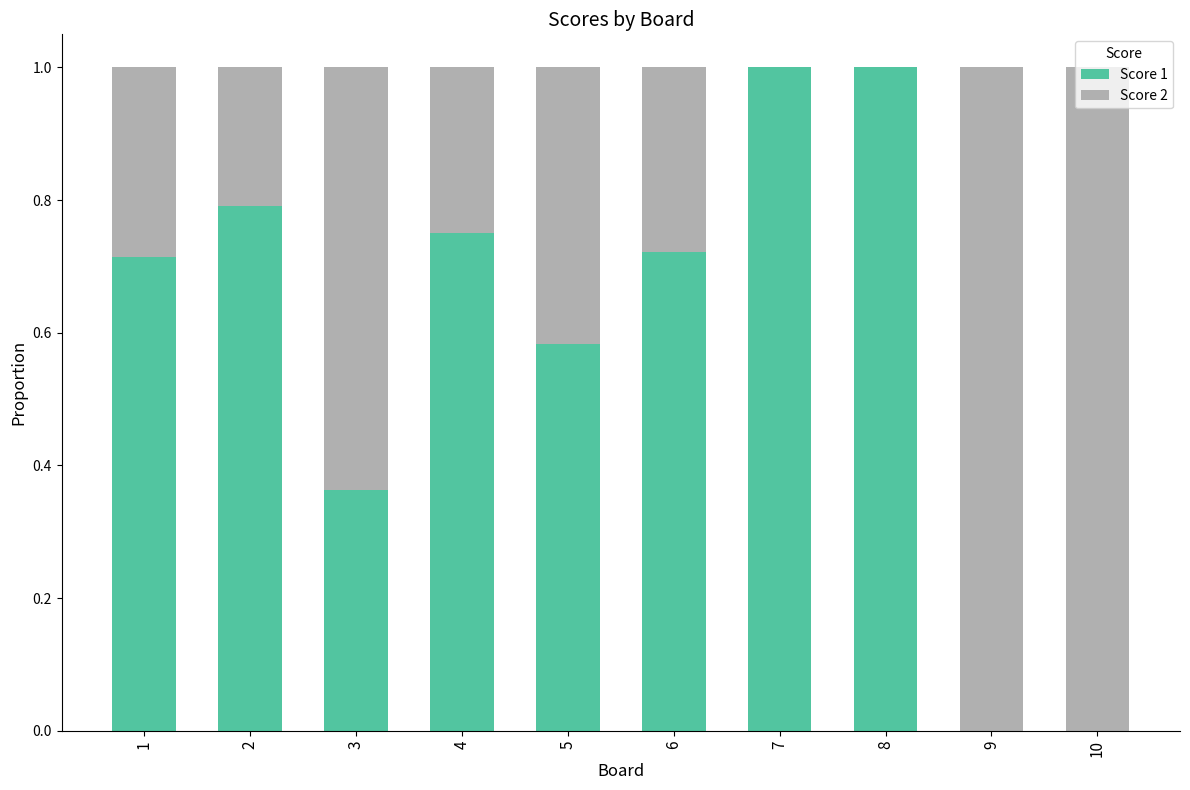

What is the maximum value for Score 1?

1.0